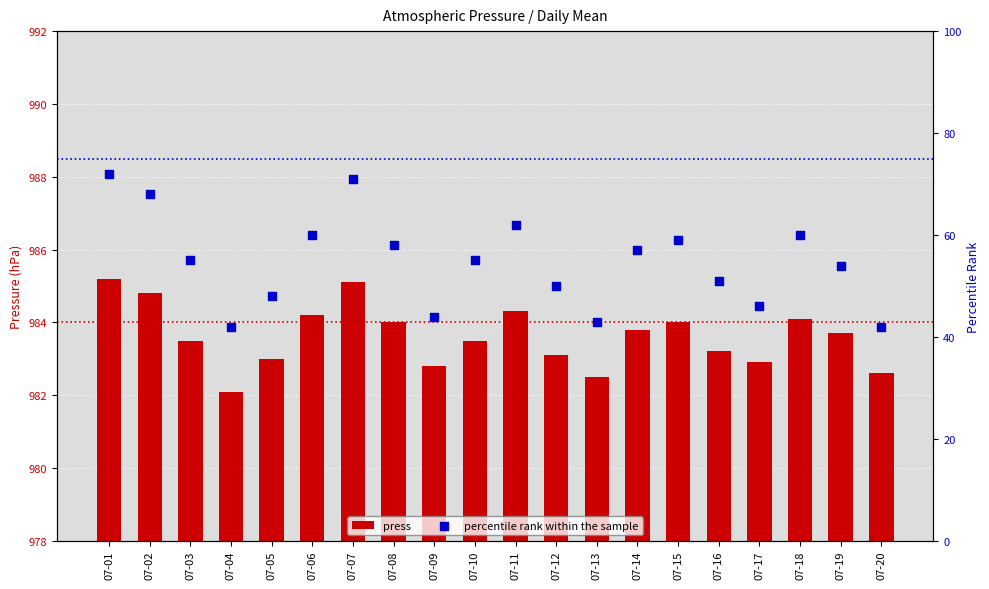

Which series has the largest total across all categories?

press